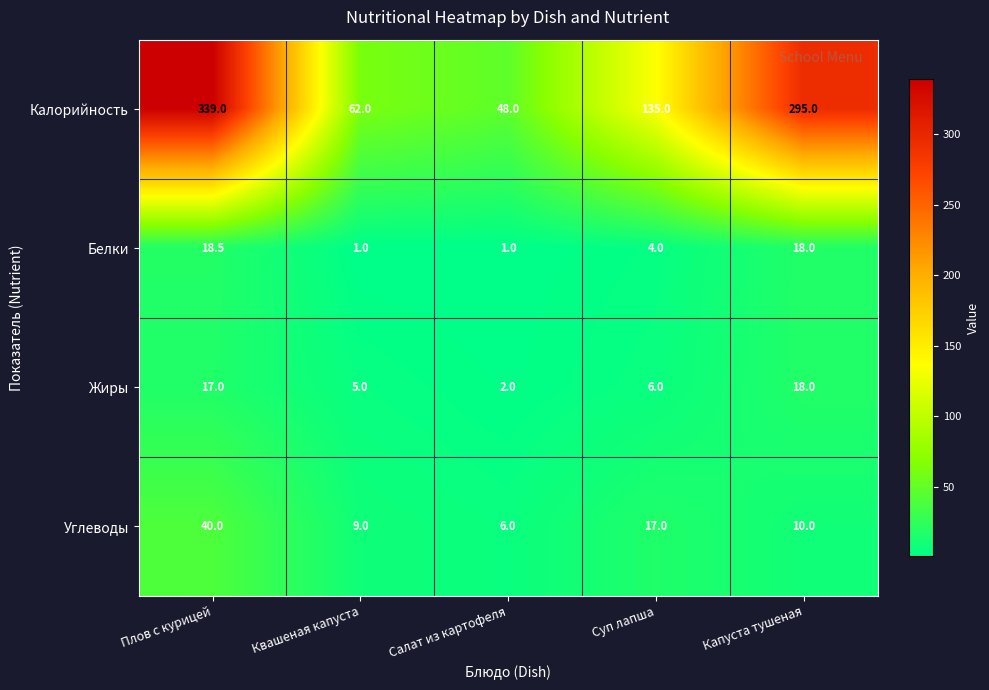

Rank the categories by Углеводы value from lowest to highest.

Салат из картофеля, Квашеная капуста, Капуста тушеная, Суп лапша, Плов с курицей